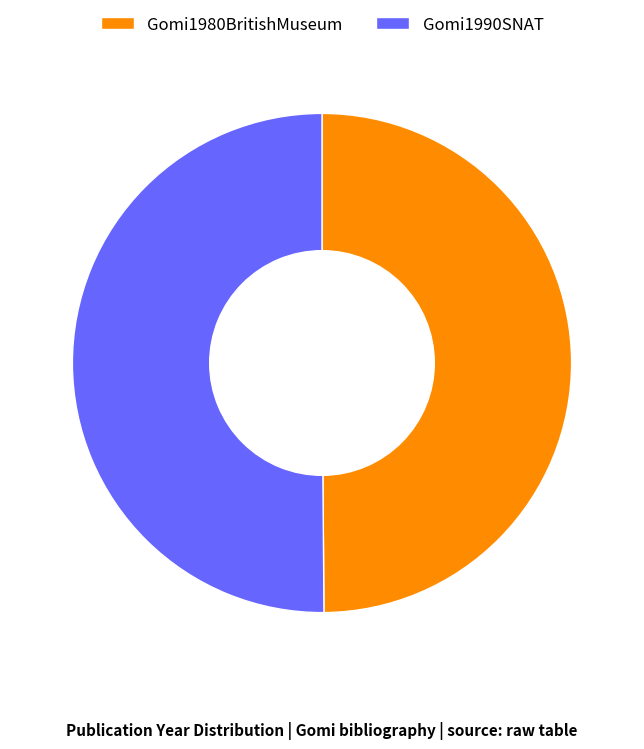

The Gomi1980BritishMuseum slice represents 50% of the pie. True or false?

True